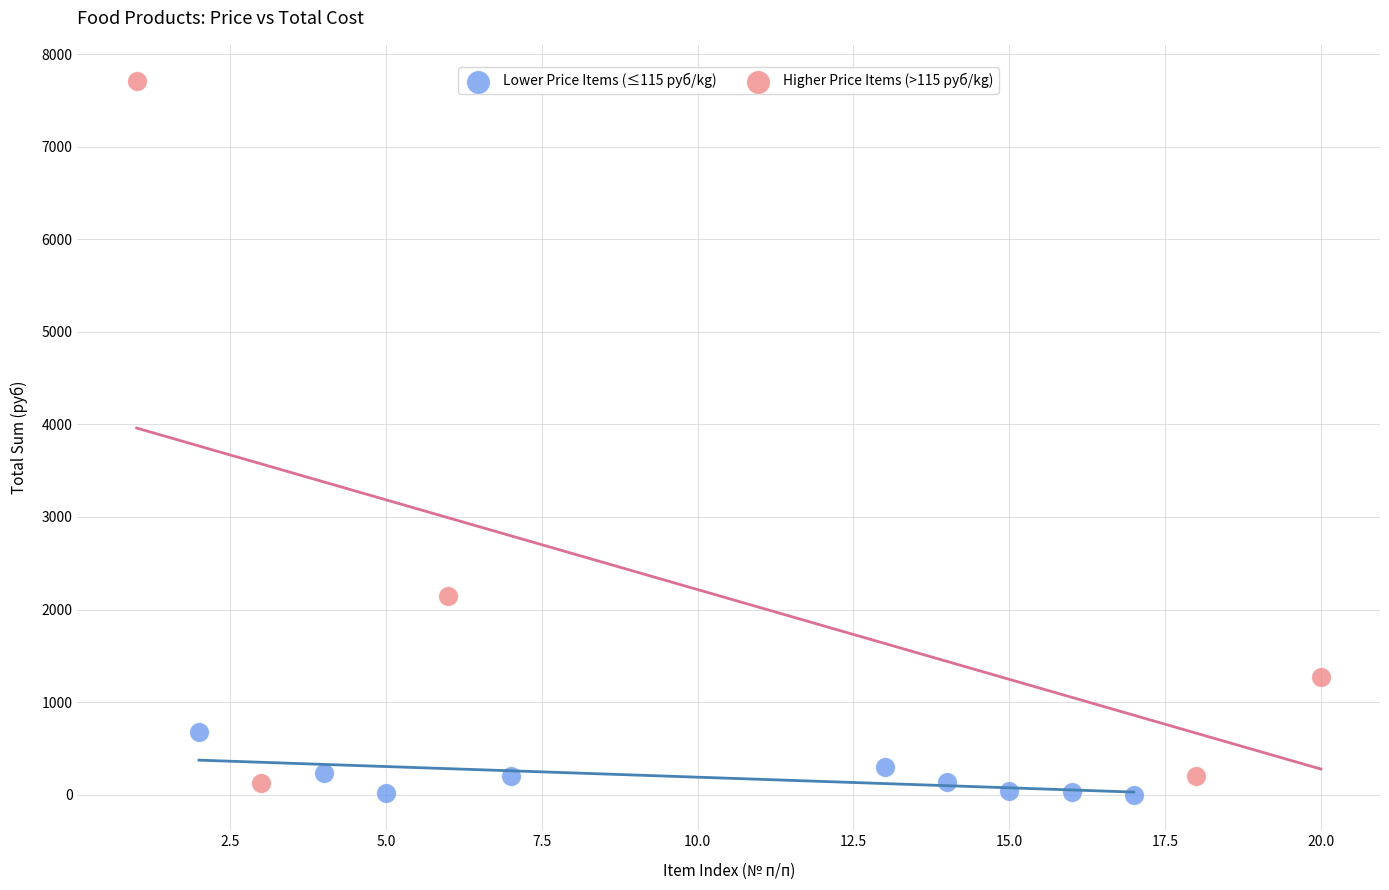

Which series has the widest spread of Y values?

Higher Price Items (>115 руб/kg)